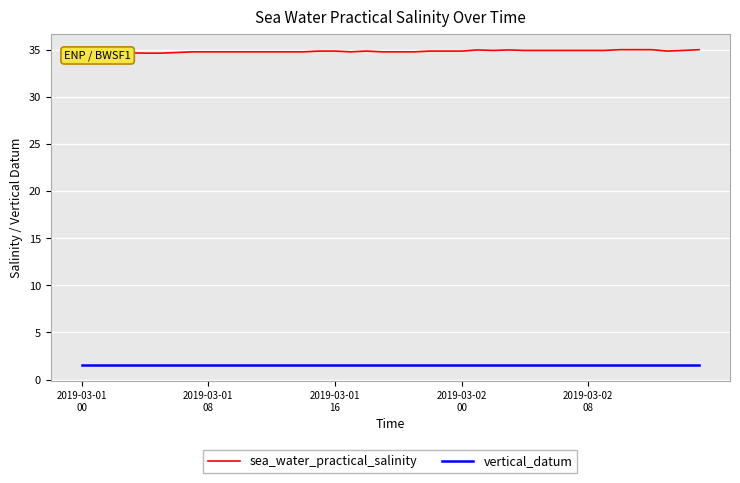

What is the minimum value shown in the chart?

1.5